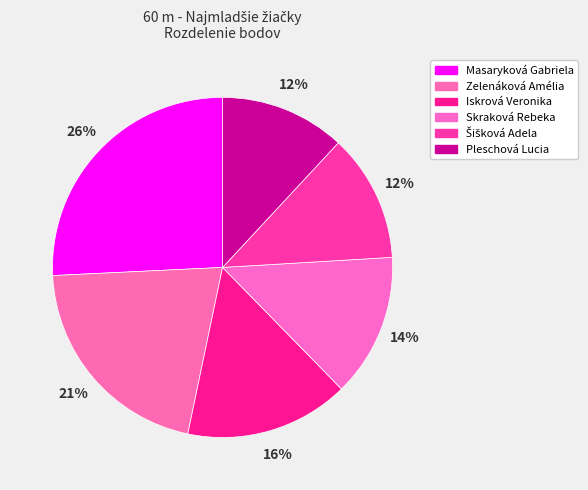

Is it true that Zelenáková Amélia is 16% of the pie?

False